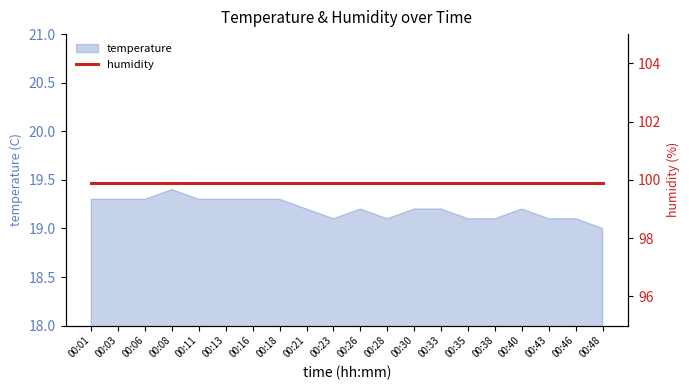

The chart shows a value of 26.5 at 00:46. True or false?

False